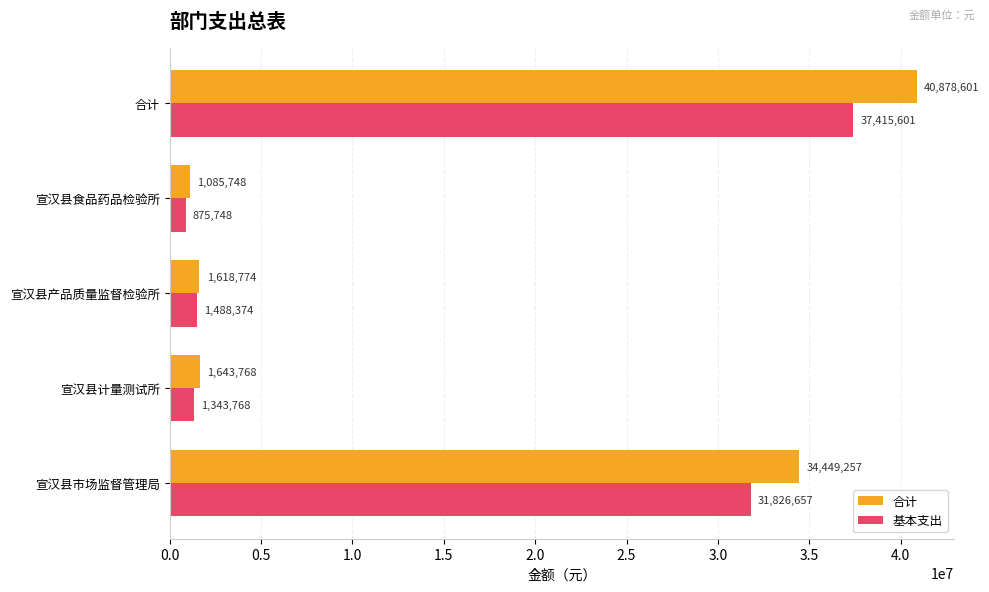

How many values in the 基本支出 series exceed 1488373?

3